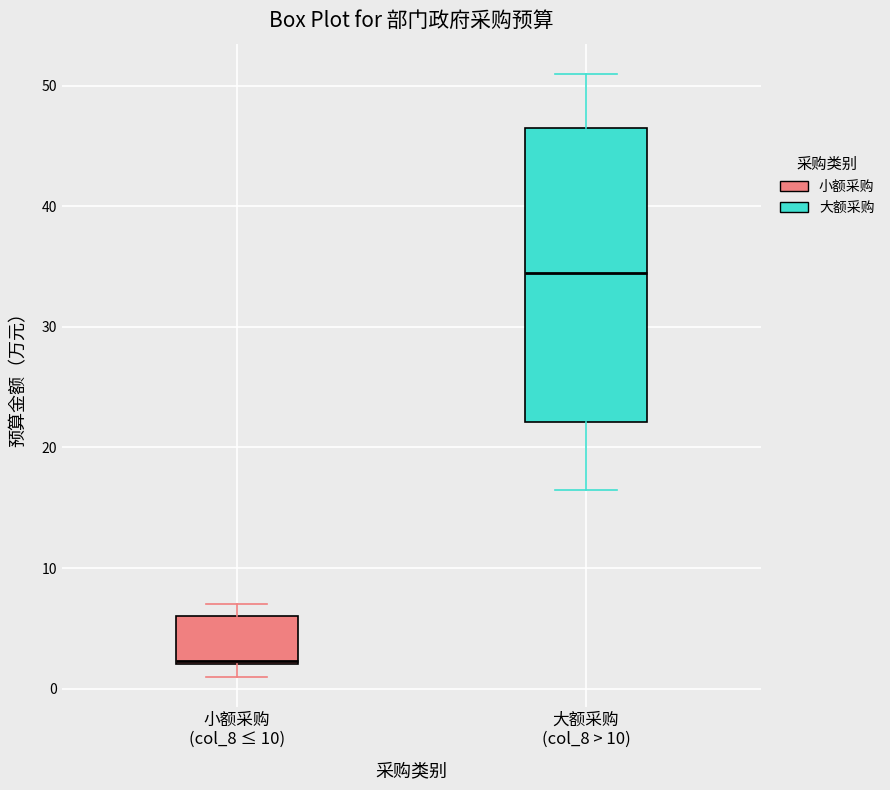

Reading left to right, read every box against the y-axis: the position of its median line, the range the box covers, and the ends of its whiskers. The values are not printed on the chart, so give them approximately, as read against the axis.

小额采购 (col_8 ≤ 10): median 2, box 2 to 6, whiskers 1 to 7
大额采购 (col_8 > 10): median 35, box 22 to 47, whiskers 17 to 51